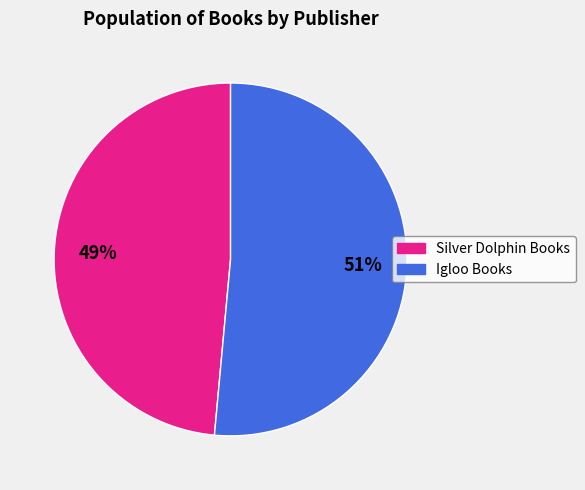

To the nearest percent, what is the average slice percentage?

50%